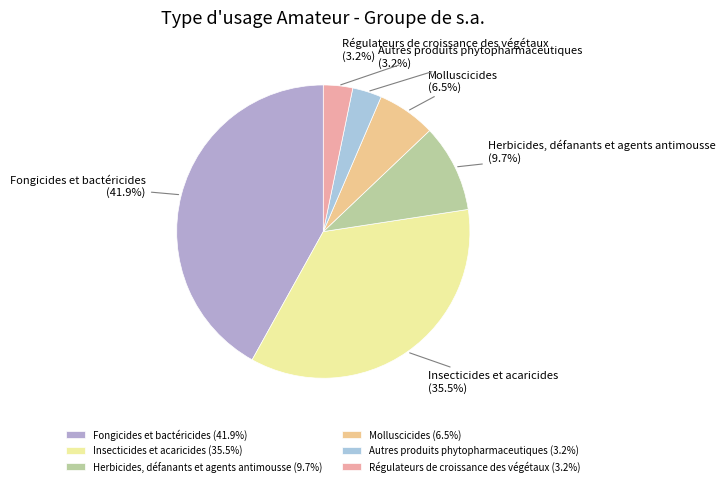

What is the total percentage of Régulateurs de croissance des végétaux and Molluscicides?

9.7%